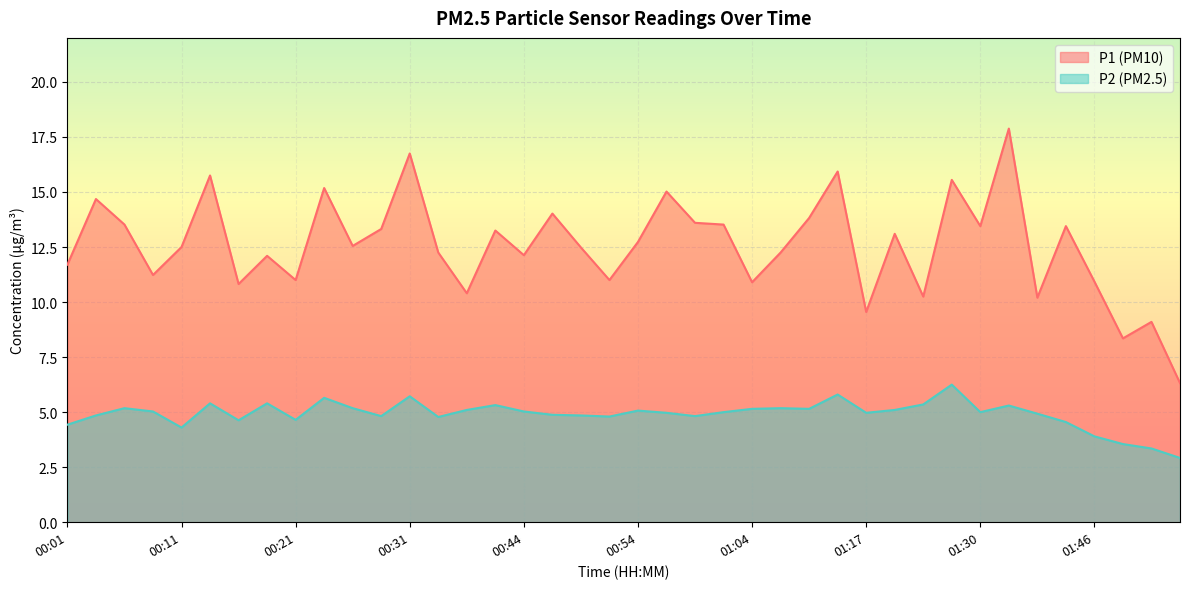

How many series are shown in this chart?

2